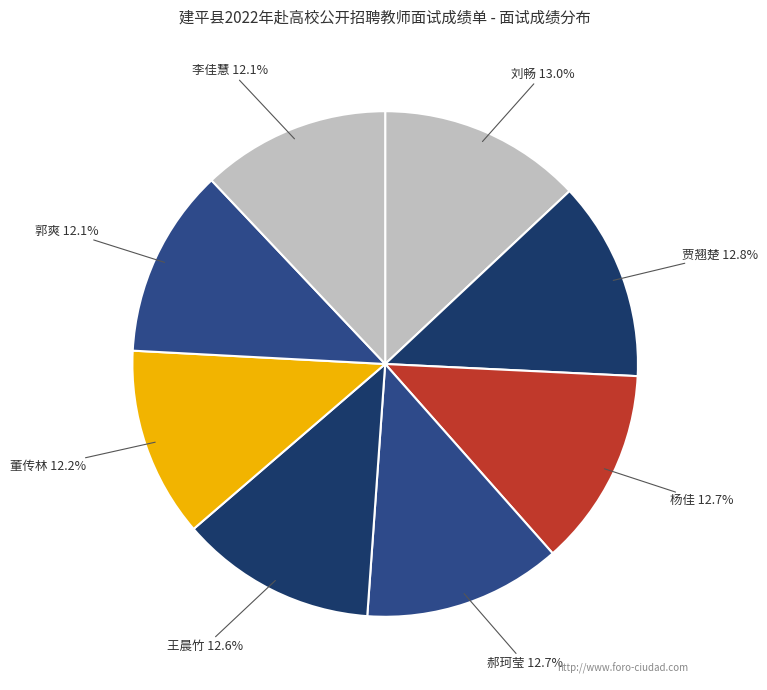

Is there a majority slice in this chart?

No